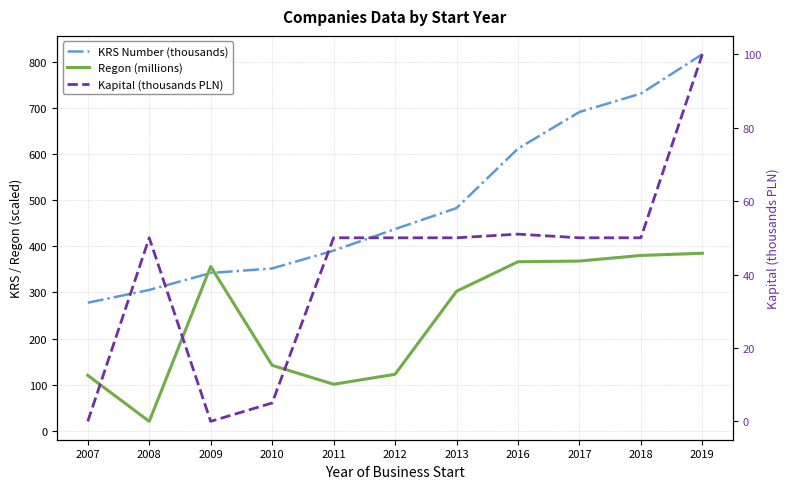

At which category does Regon (millions) reach its first local valley?

2008